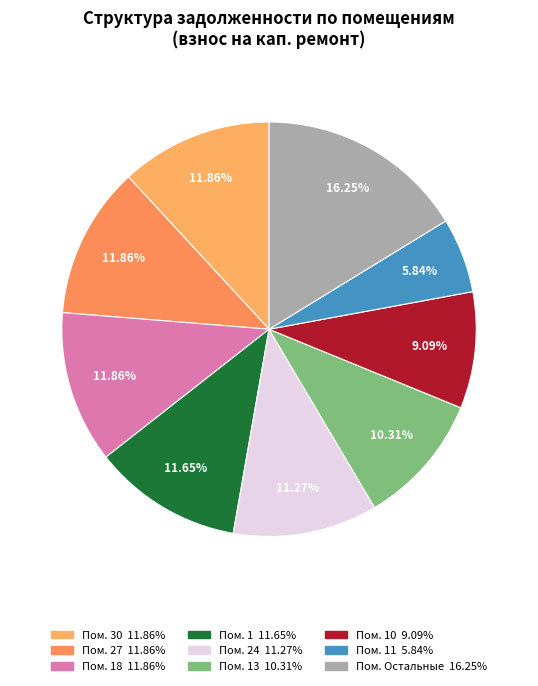

Does any single category account for the majority?

No